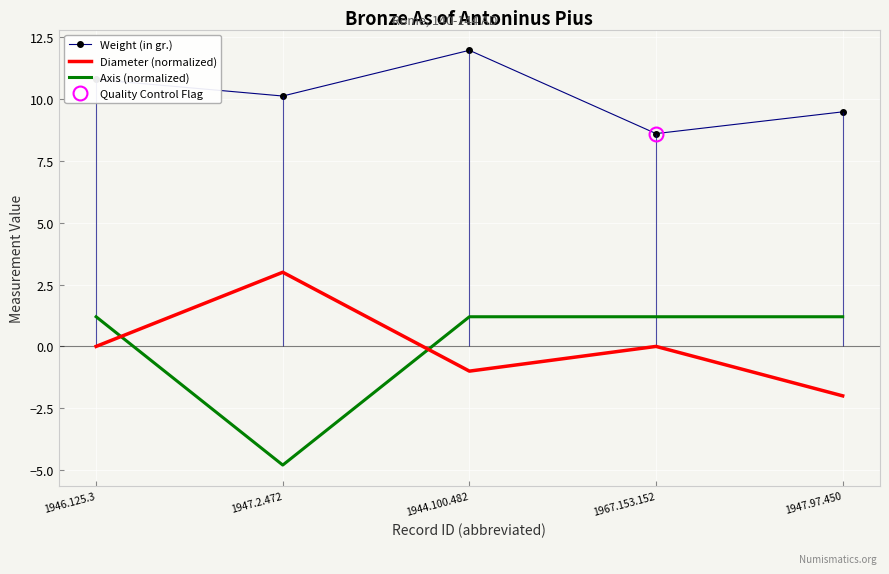

In Diameter (normalized), how many points are lower than both neighbors (excluding endpoints)?

1